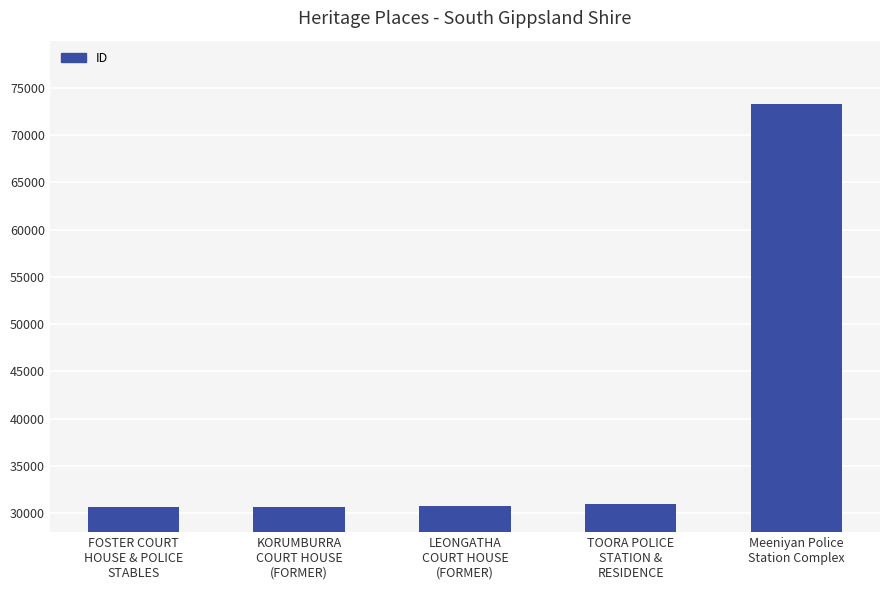

What is the smallest value displayed?

30615